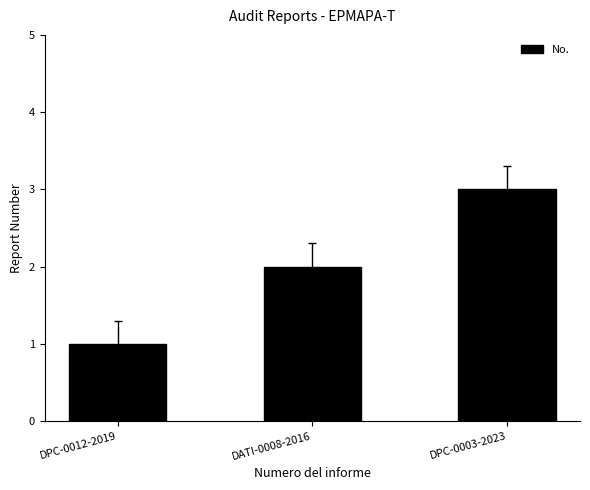

What is the average value?

2